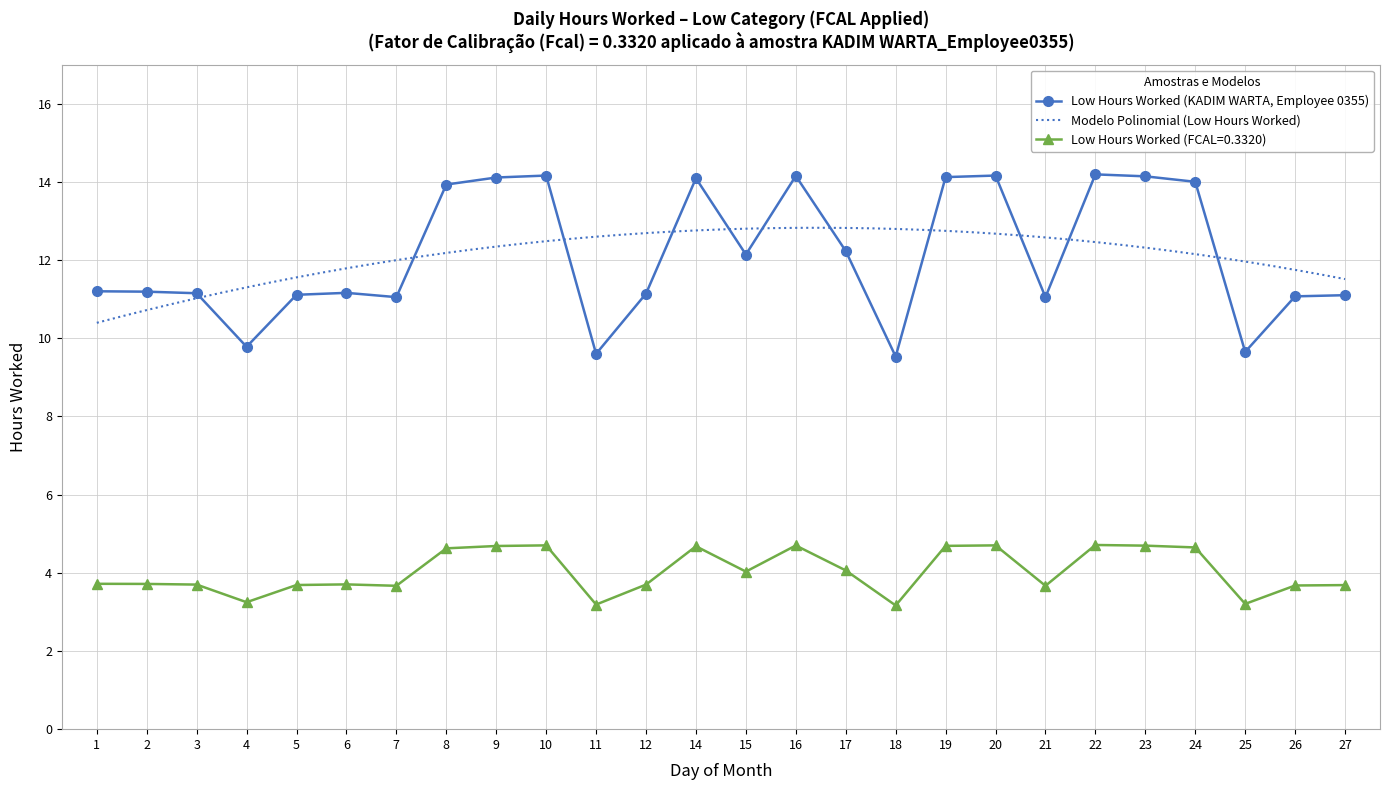

What is the value of the Low Hours Worked (KADIM WARTA, Employee 0355) point at the 4th from the left?

9.8